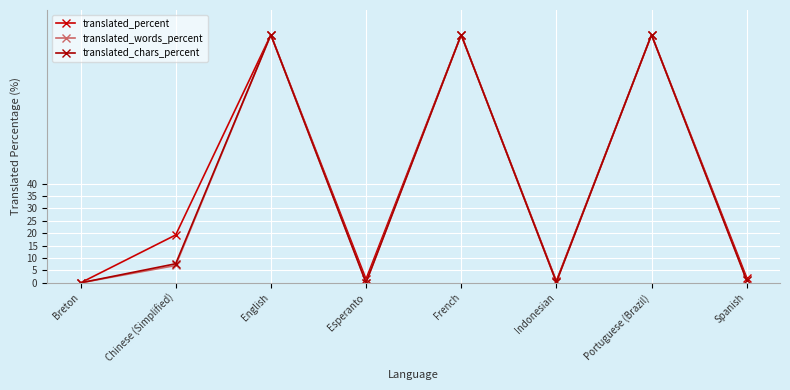

What is the value of the translated_percent point at the 5th from the left?

100.0